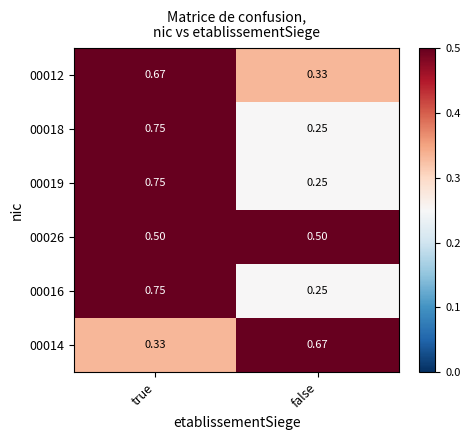

Where is 00018 nearest to the value 0?

false